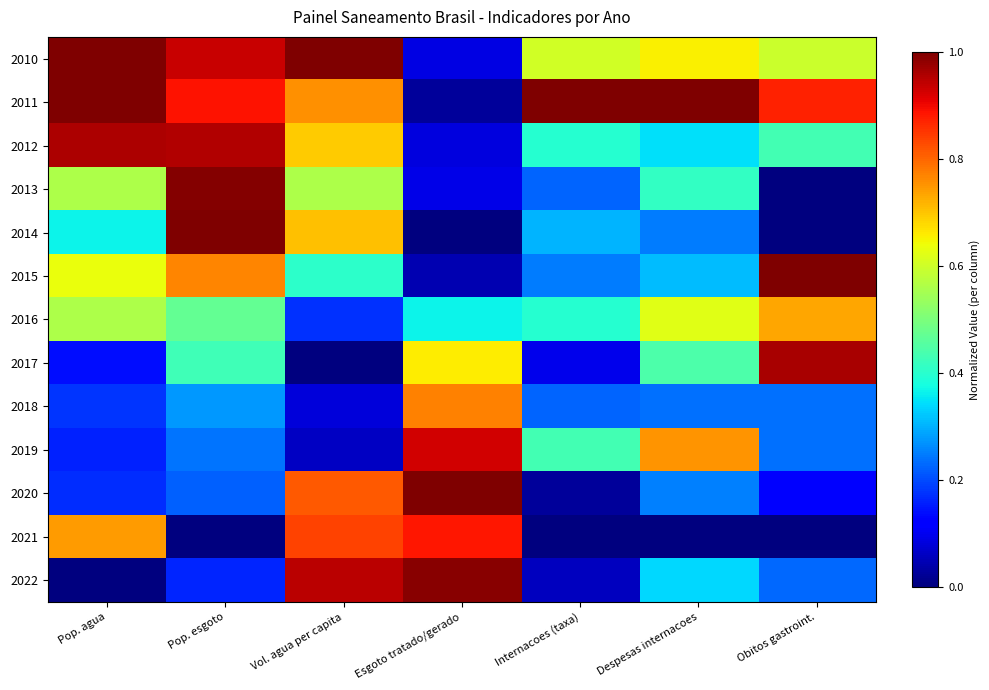

How many distinct data groups are displayed?

13